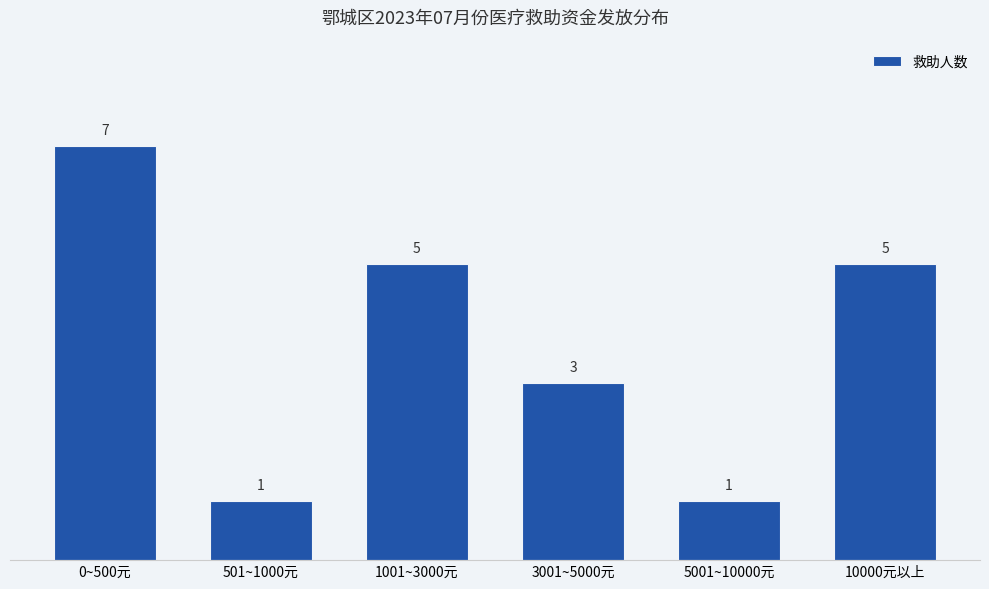

What is the value of the 5th bar from the left?

1